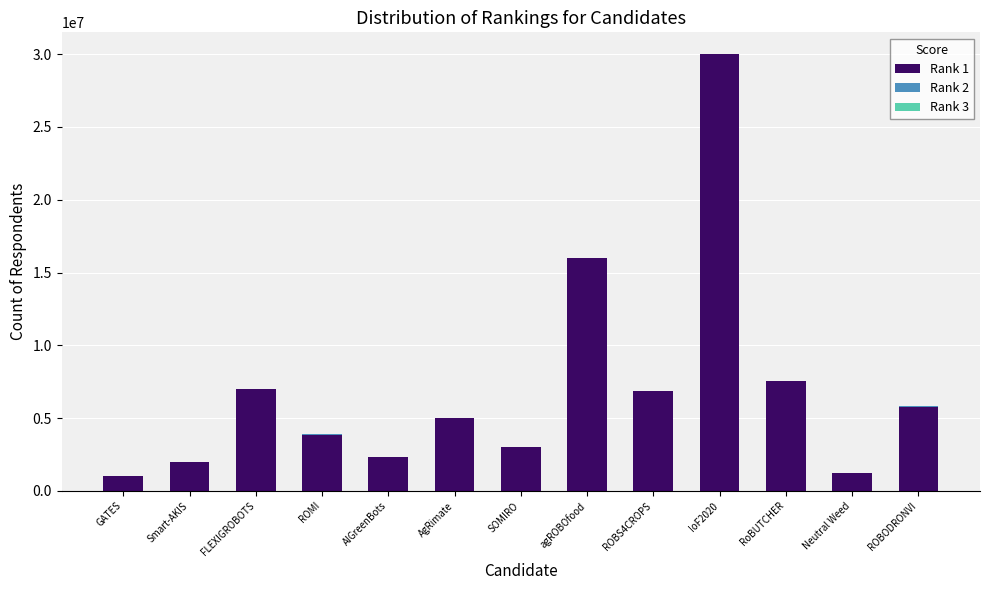

At which category is the sum across all series the highest?

IoF2020